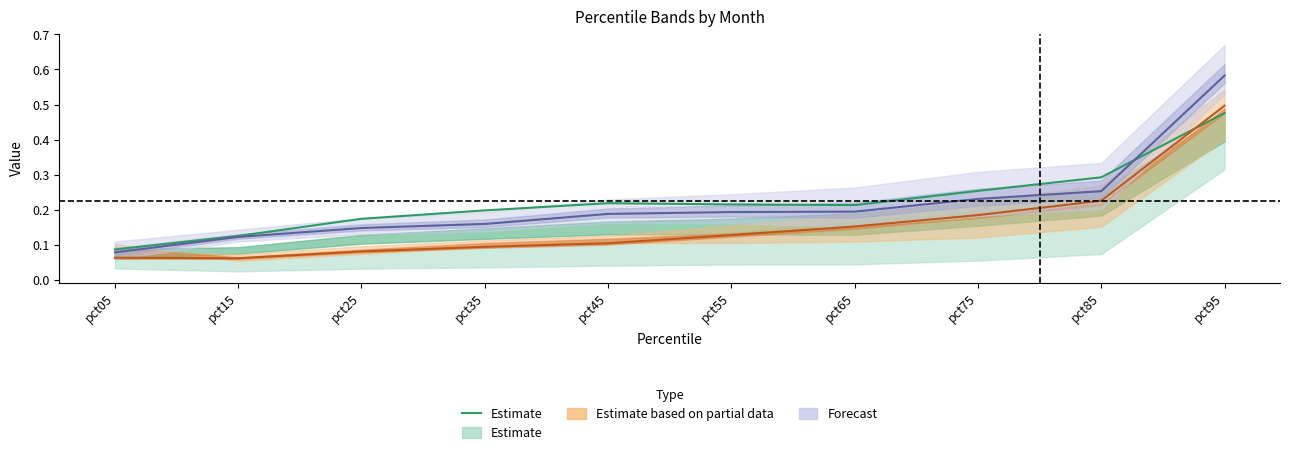

What is the difference between the values at pct95 and pct65?

0.3